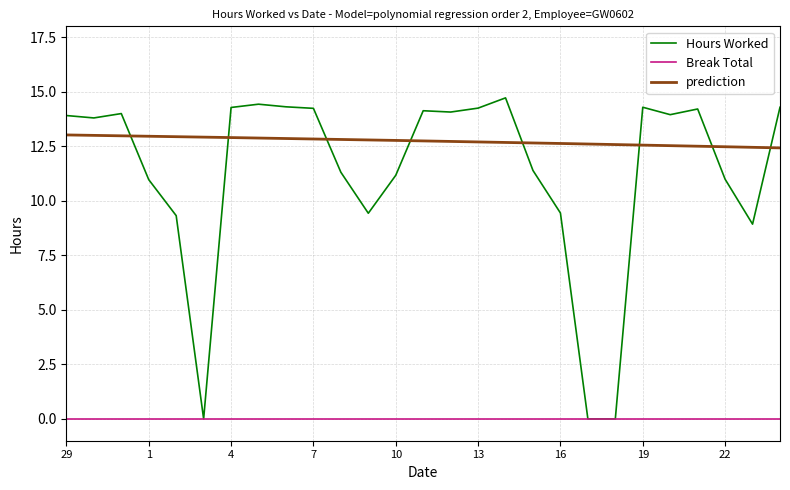

What is the ratio of the value at 13 to the value at 8?

1.3